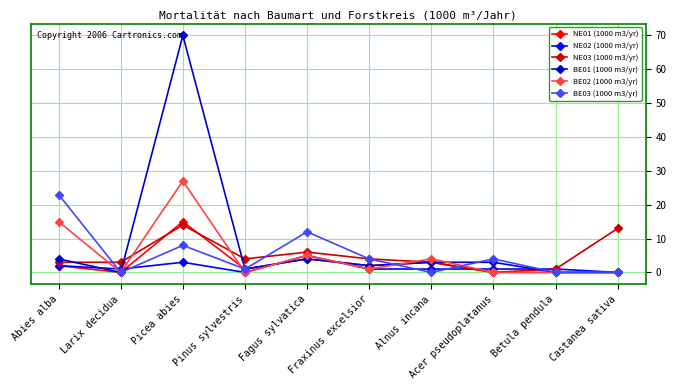

What are all the series names shown in the legend?

NE01 (1000 m3/yr), NE02 (1000 m3/yr), NE03 (1000 m3/yr), BE01 (1000 m3/yr), BE02 (1000 m3/yr), BE03 (1000 m3/yr)